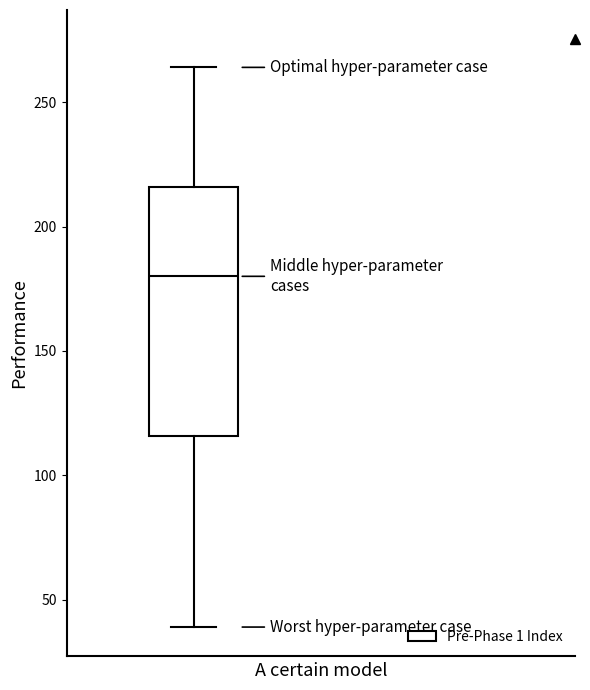

Read this box plot against the y-axis: the position of the median line, the range covered by the box, and the ends of both whiskers. The values are not printed on the chart, so give them approximately, as read against the axis.

median 180, box 115 to 215, whiskers 40 to 265